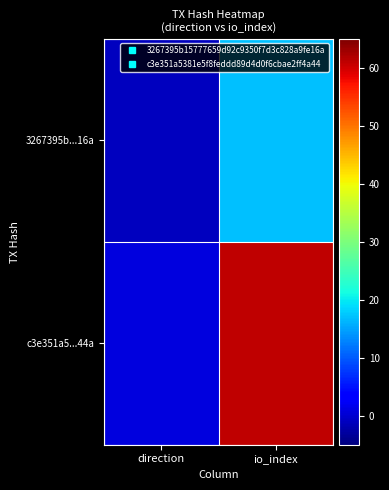

Rank the series by their average value, from lowest to highest.

3267395b...16a, c3e351a5...44a